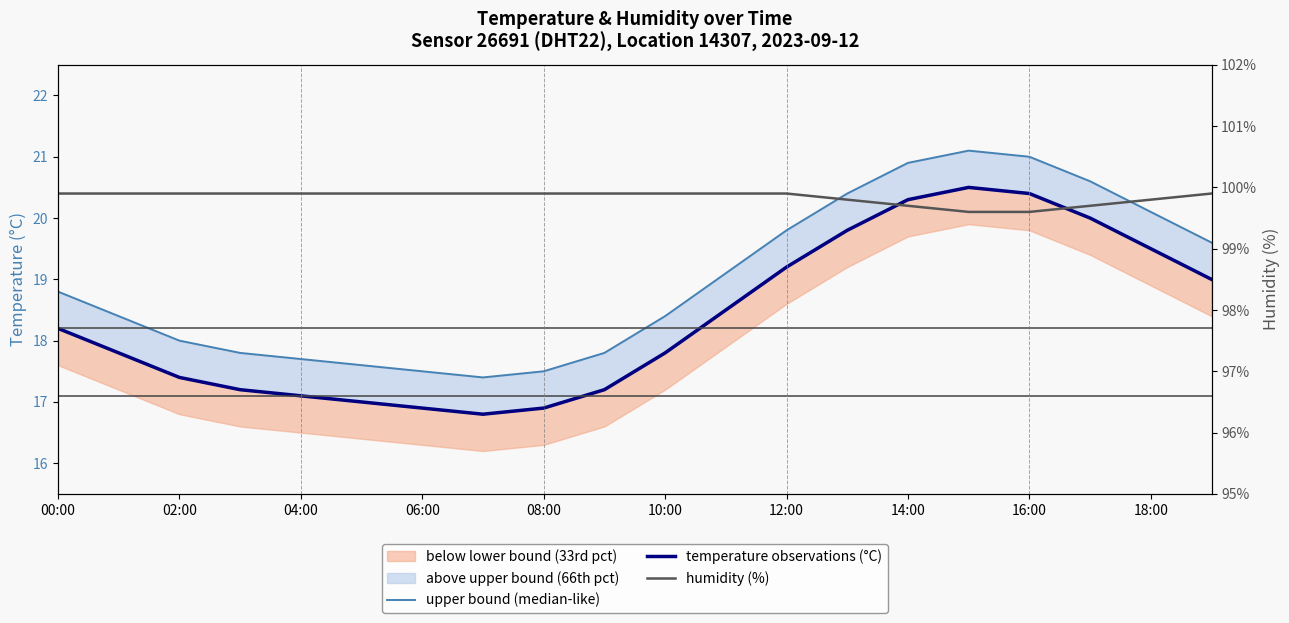

True or false: upper bound (median-like) and temperature observations (°C) cross at least once.

False